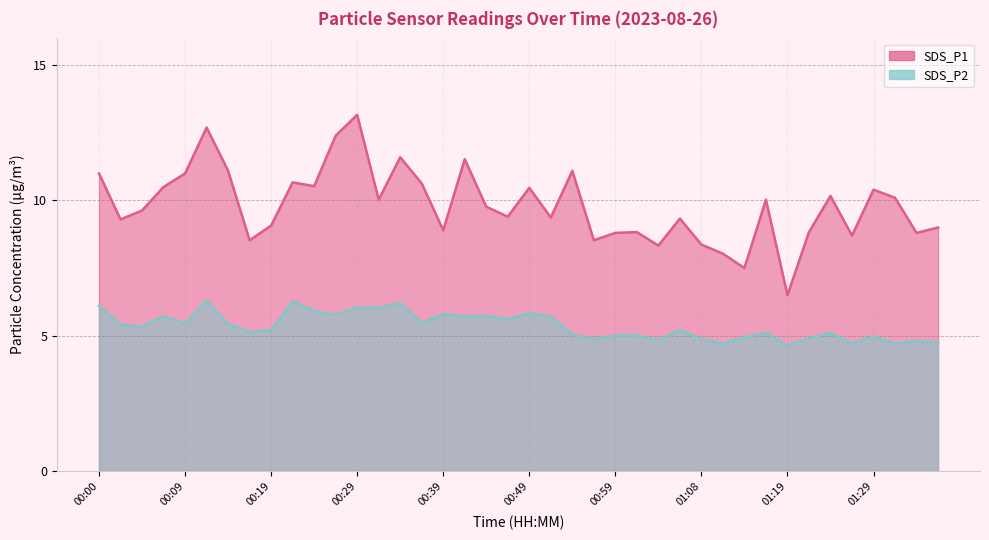

How many data points does each series have?

40